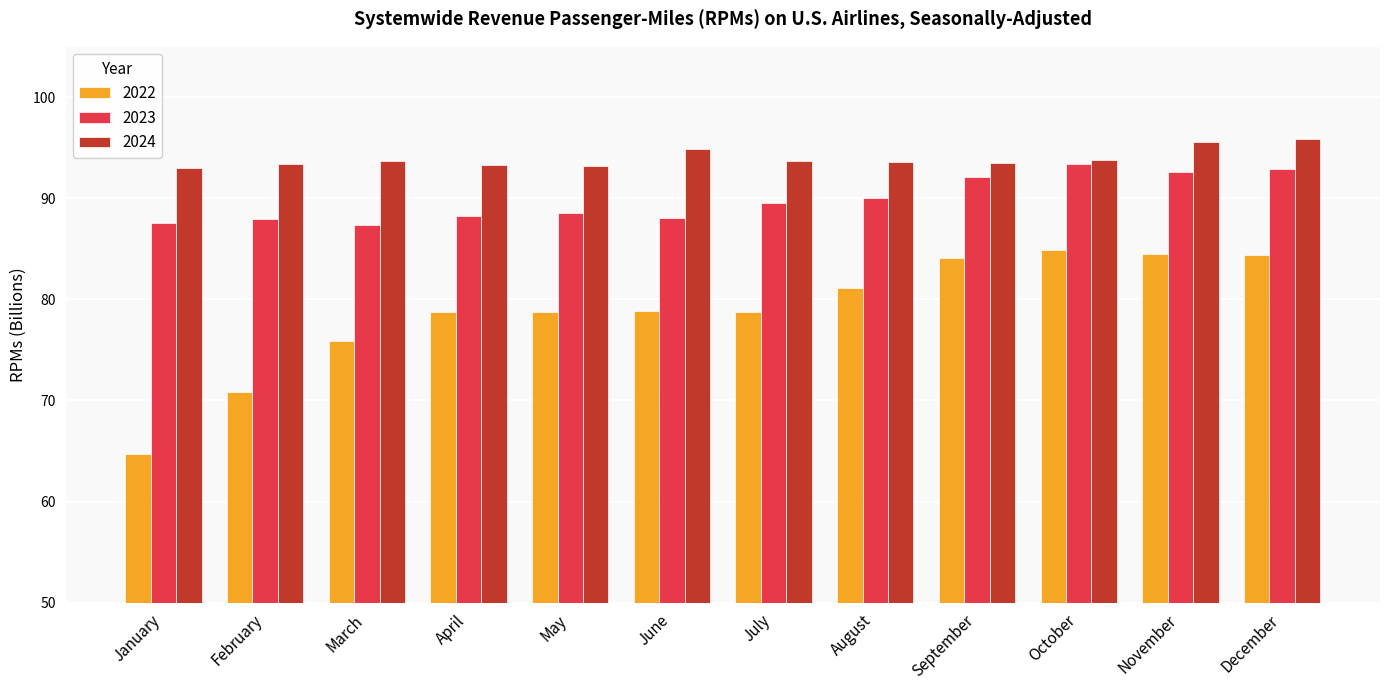

What is the maximum value shown in the chart?

95.9